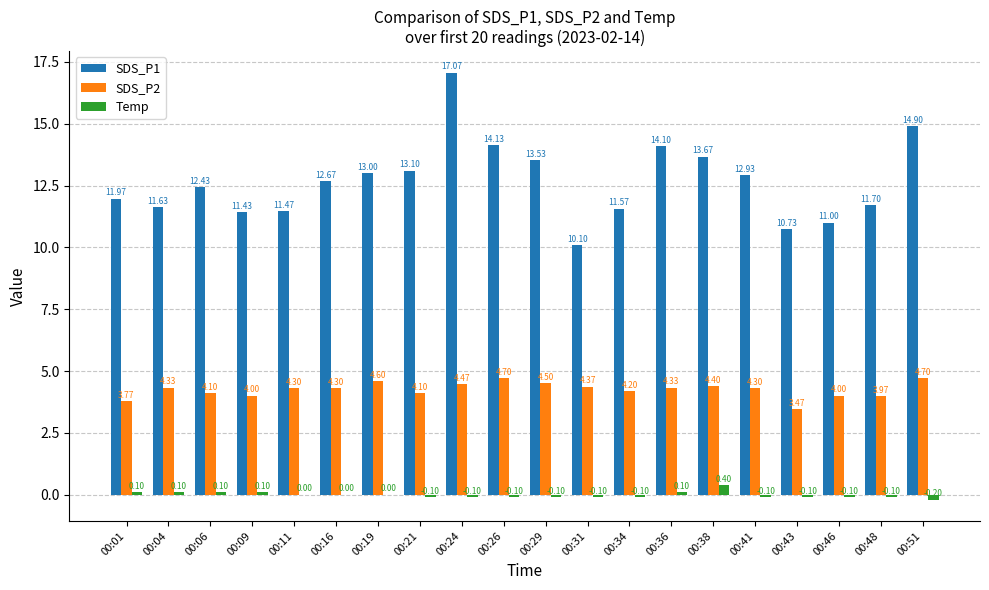

Which series has the largest range (max minus min)?

SDS_P1